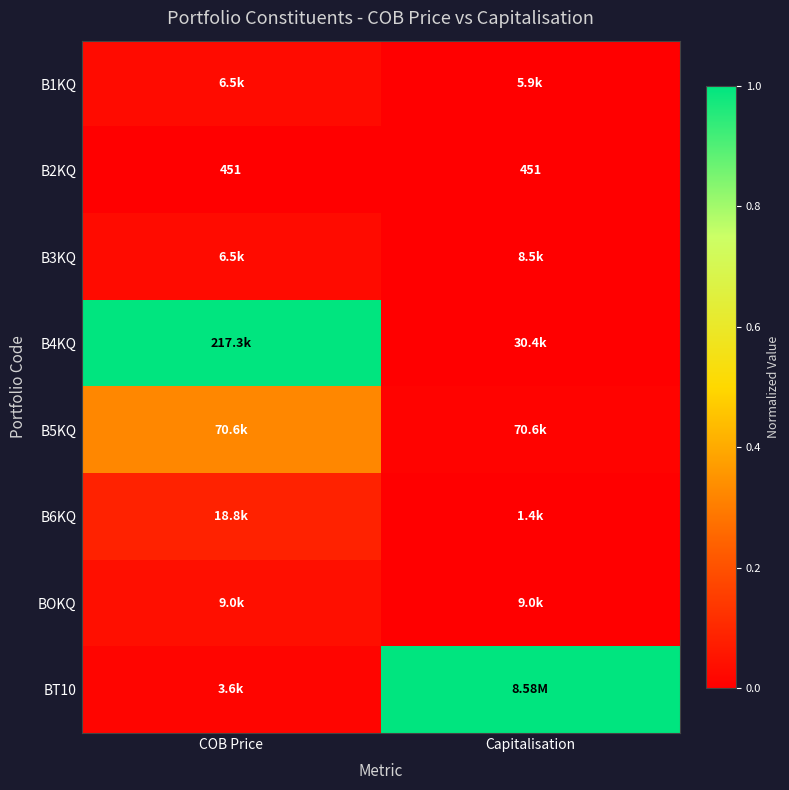

What is the difference between the highest and lowest values at Capitalisation?

1.0